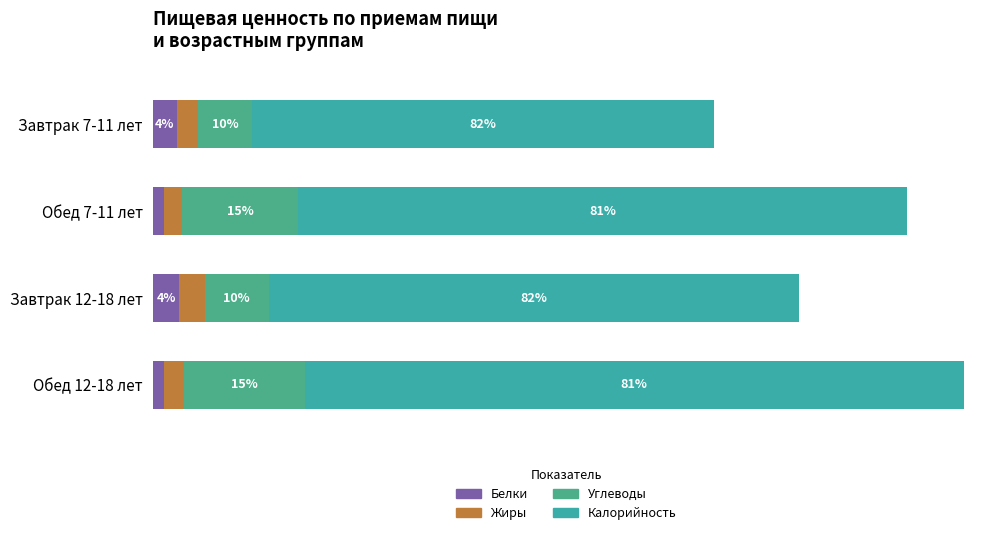

Reading left to right, transcribe all the data shown in this chart.

Белки: 32.7	14.9	35.8	15.2
Жиры: 28.8	24.9	34.2	26.5
Углеводы: 73.2	156.8	86.8	163.5
Калорийность: 623.0	822.7	715.8	890.2